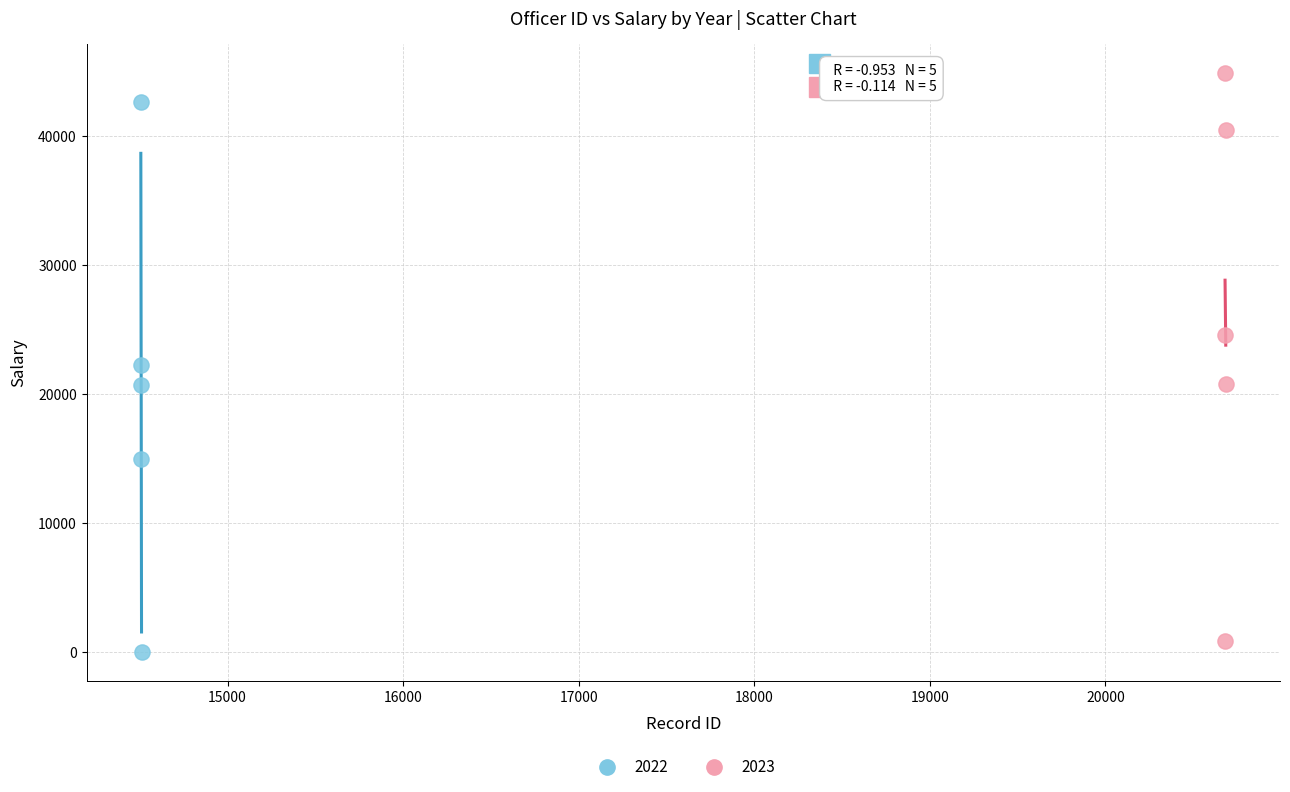

Which series contains the highest Y value?

2023